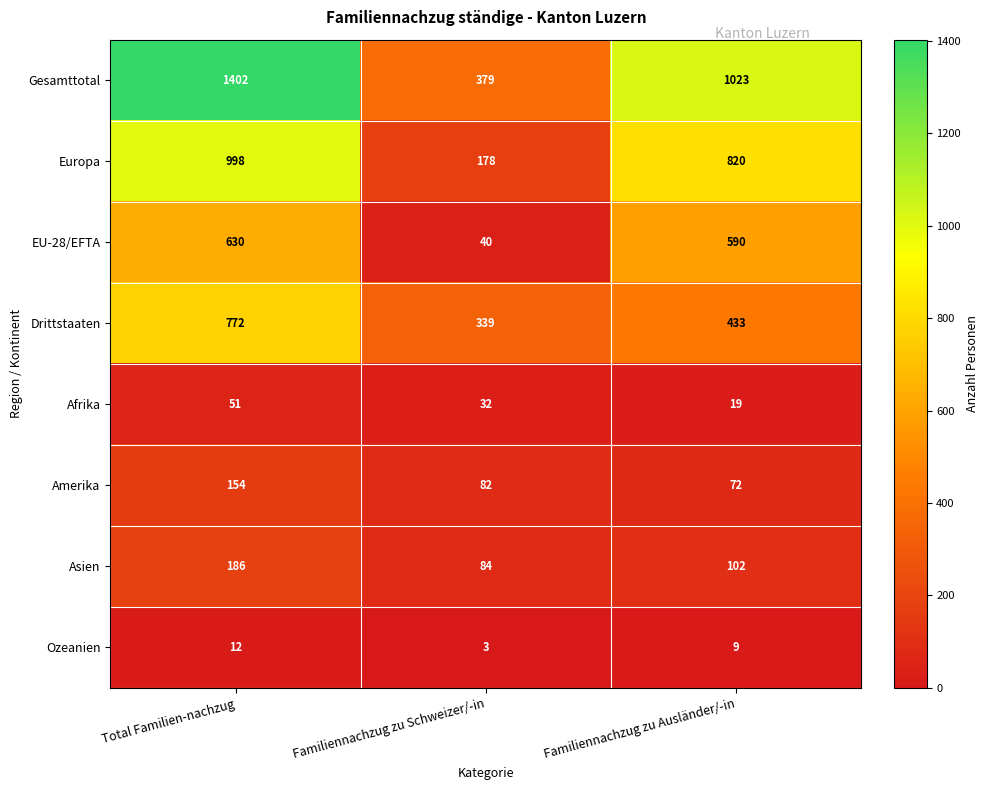

Reading left to right, transcribe all the data shown in this chart.

Gesamttotal: 1402	379	1023
Europa: 998	178	820
EU-28/EFTA: 630	40	590
Drittstaaten: 772	339	433
Afrika: 51	32	19
Amerika: 154	82	72
Asien: 186	84	102
Ozeanien: 12	3	9